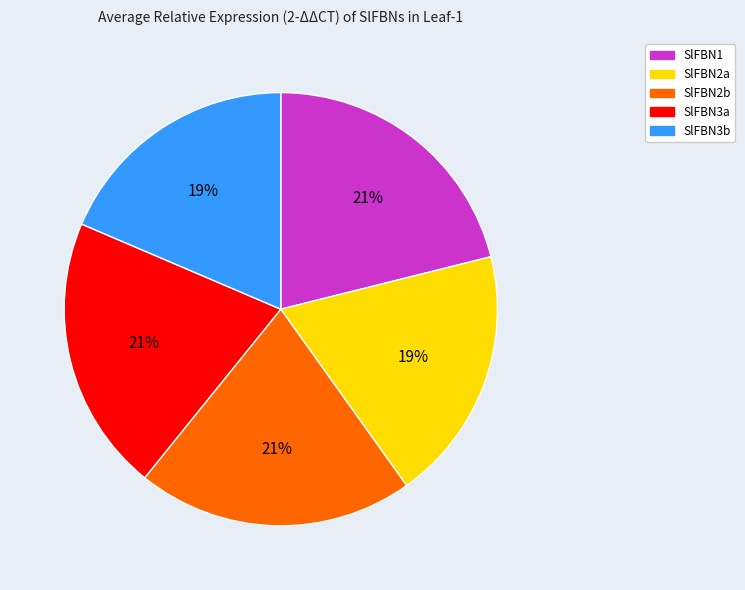

To the nearest percent, what is the average slice percentage?

20%